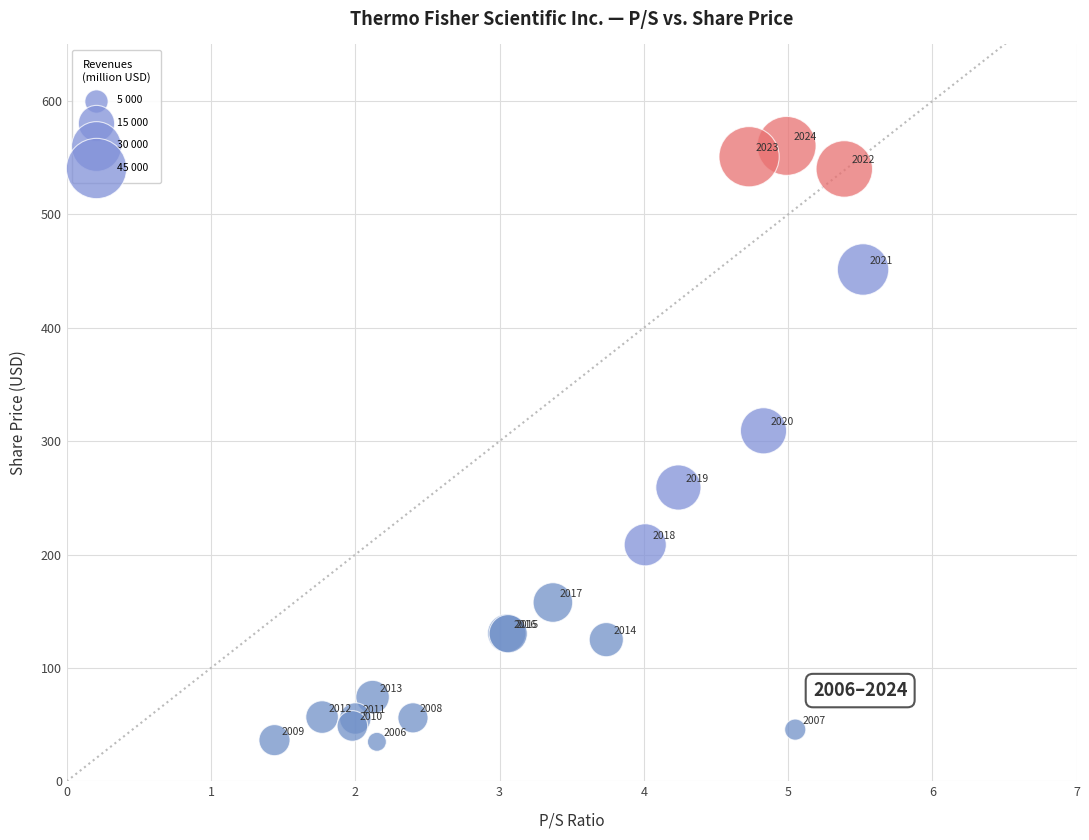

What Y value in the scatter plot is closest to 297?

309.2